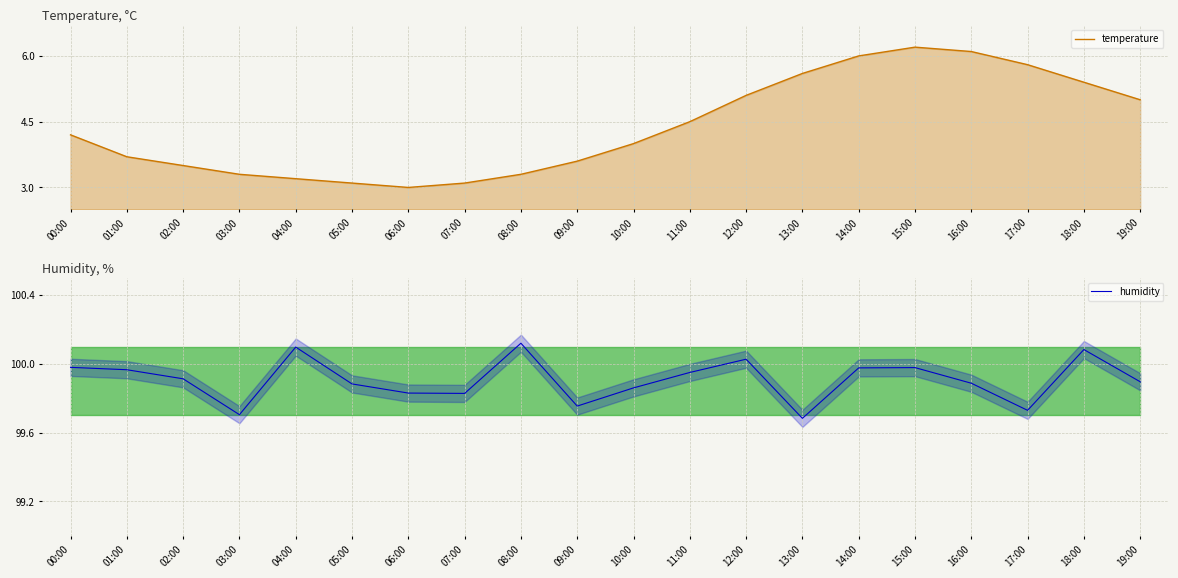

In temperature, how many points are higher than both neighbors (excluding endpoints)?

1